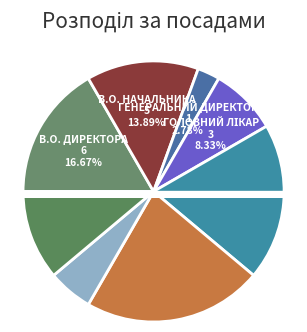

To the nearest percent, what is the combined percentage of Директор and Начальник?

25%